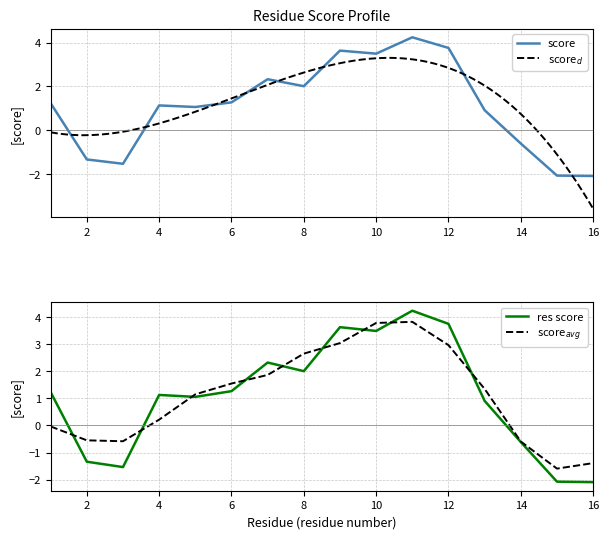

Which category has the lowest value across all series?

16